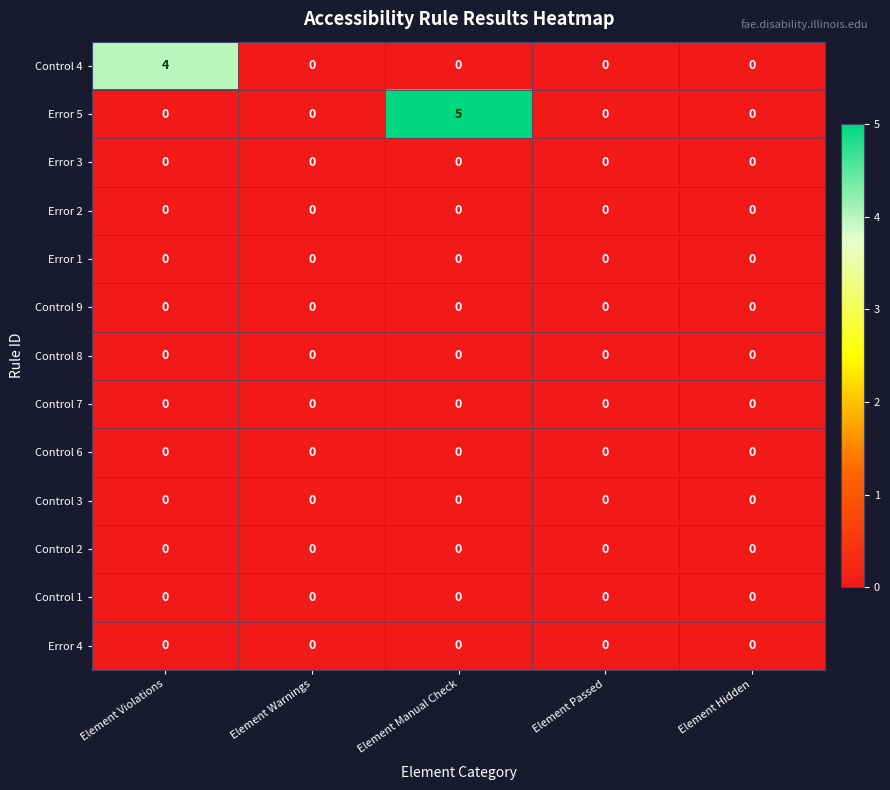

What is the maximum value shown in the chart?

5